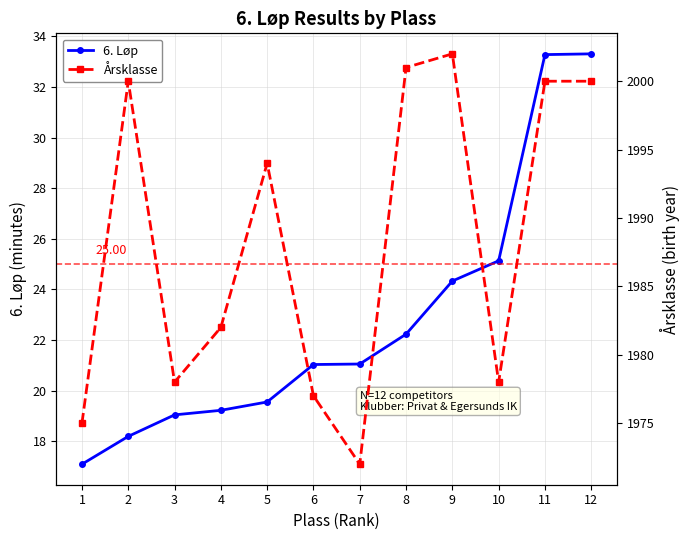

True or false: Årsklasse and 6. Løp intersect in this chart.

False